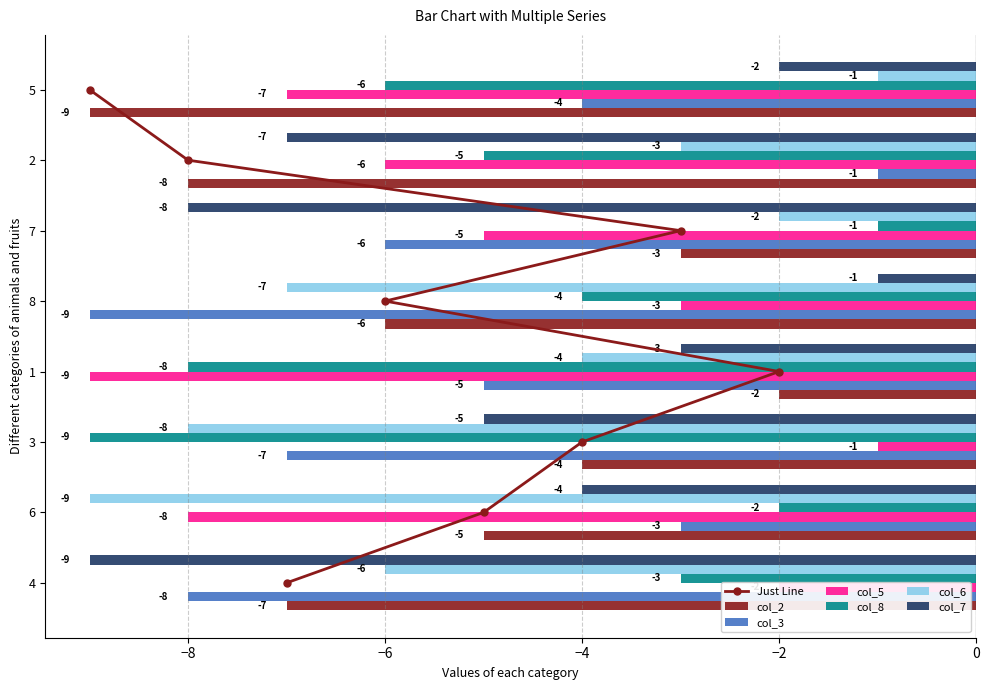

What is the label of the 1st bar from the left?

4